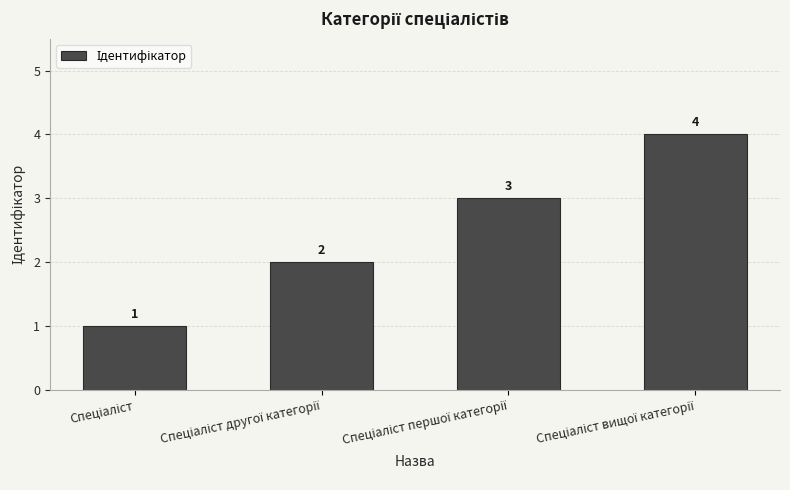

What is the greatest value displayed?

4